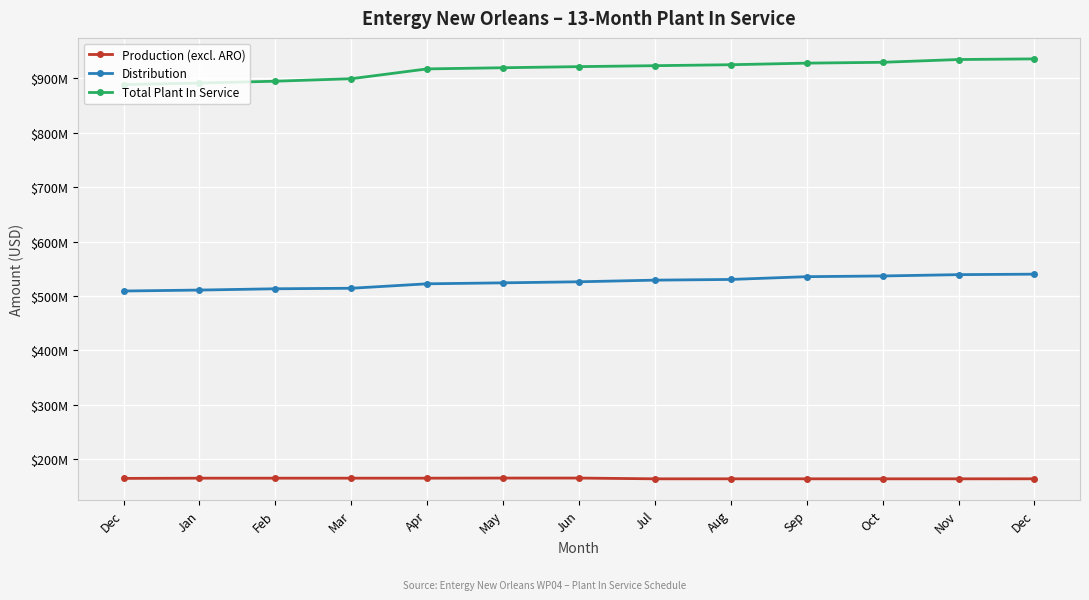

At which label is Production (excl. ARO) closest to 164913628?

Dec